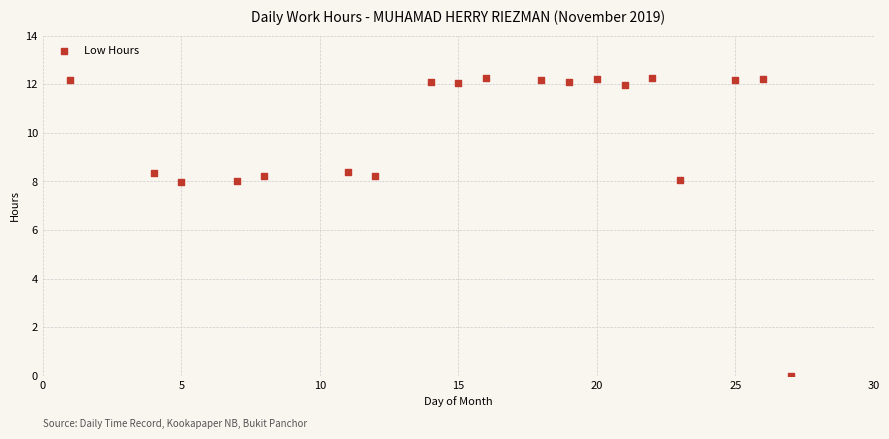

What is the range of X values (max minus min)?

26.0